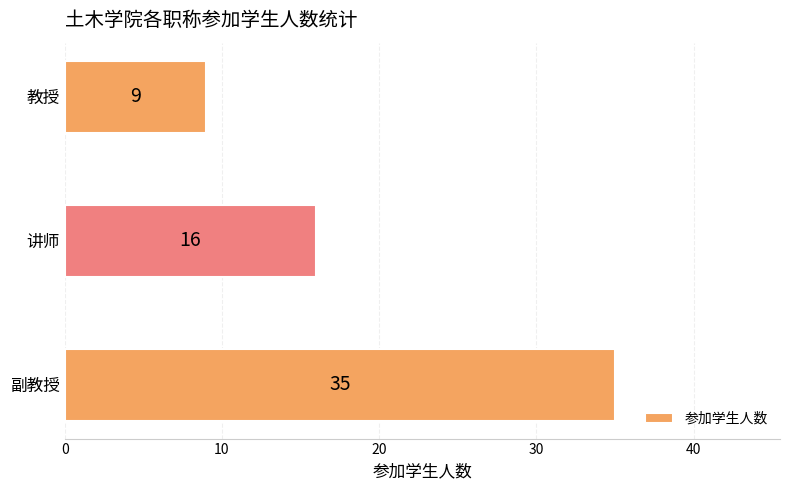

What is the maximum value shown in the chart?

35